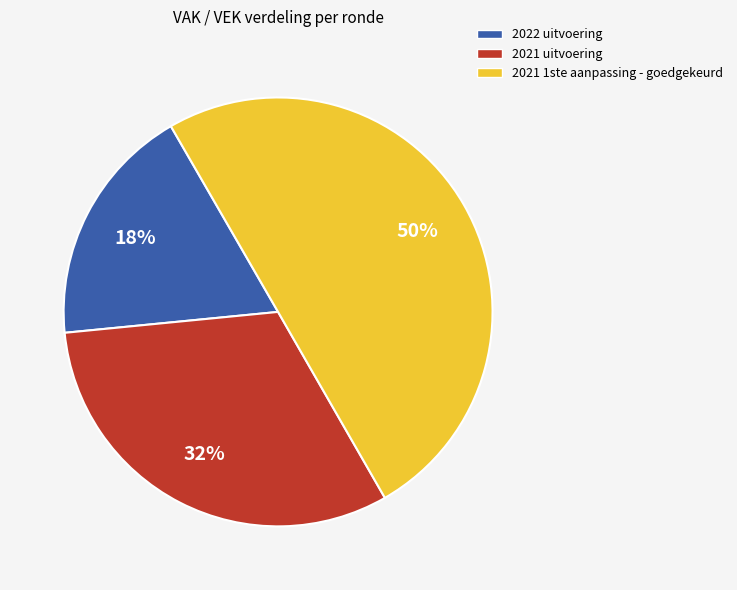

Does 2021 uitvoering represent more than half of the total?

No